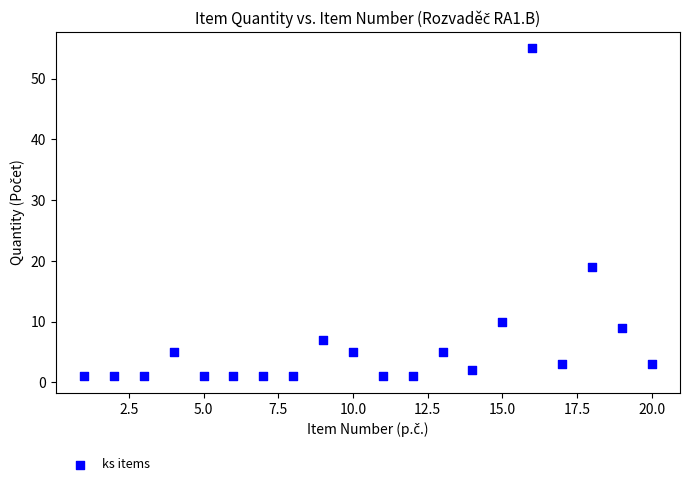

What is the range of X values (max minus min)?

19